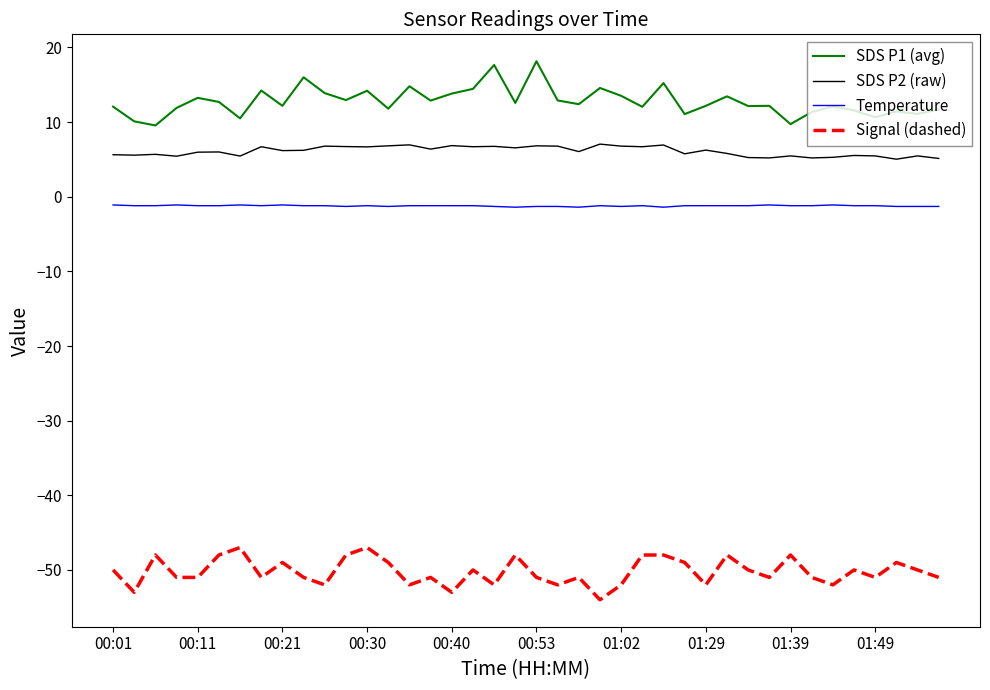

What is the difference between the maximum and minimum values in the Signal (dashed) series?

7.0